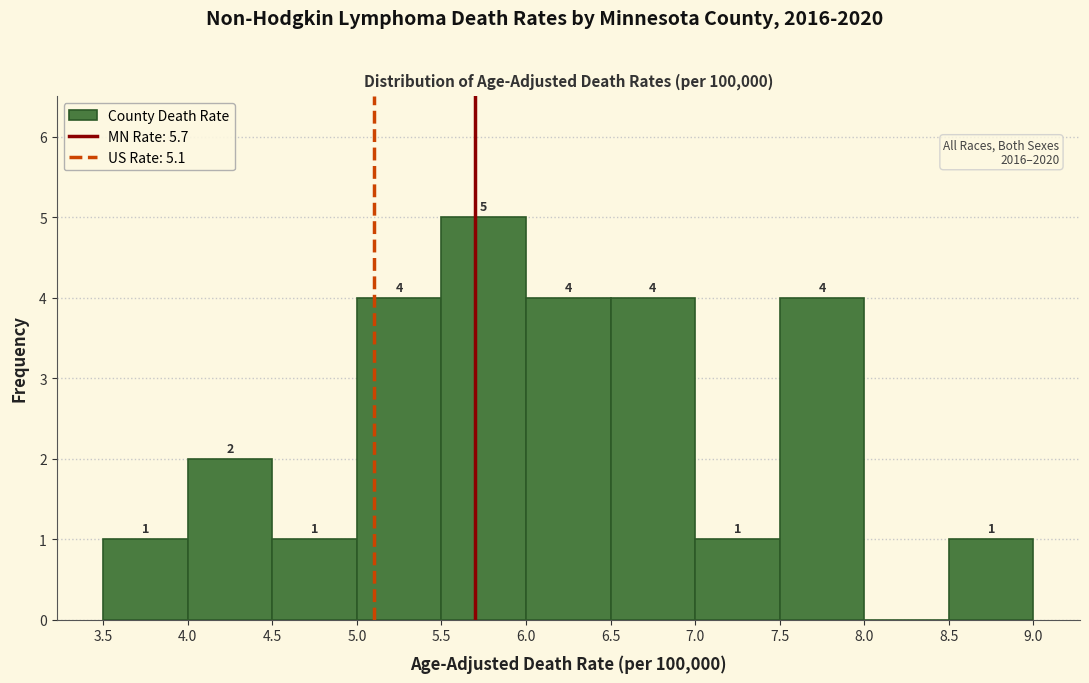

Which range on the x-axis has the tallest bar?

5.5 to 6.0